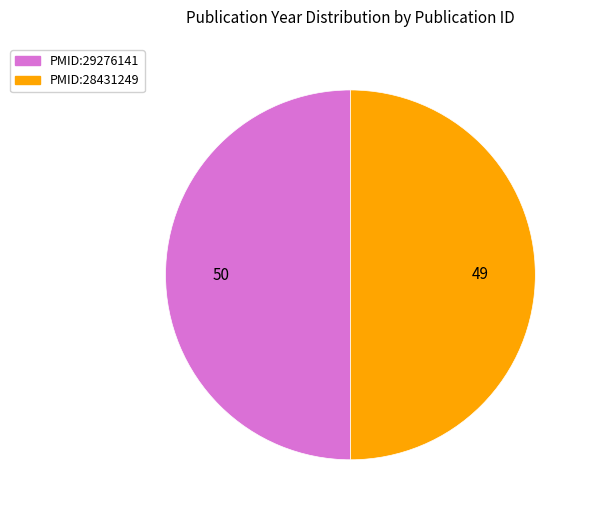

Do PMID:28431249 and PMID:29276141 together represent more than half of the pie?

Yes